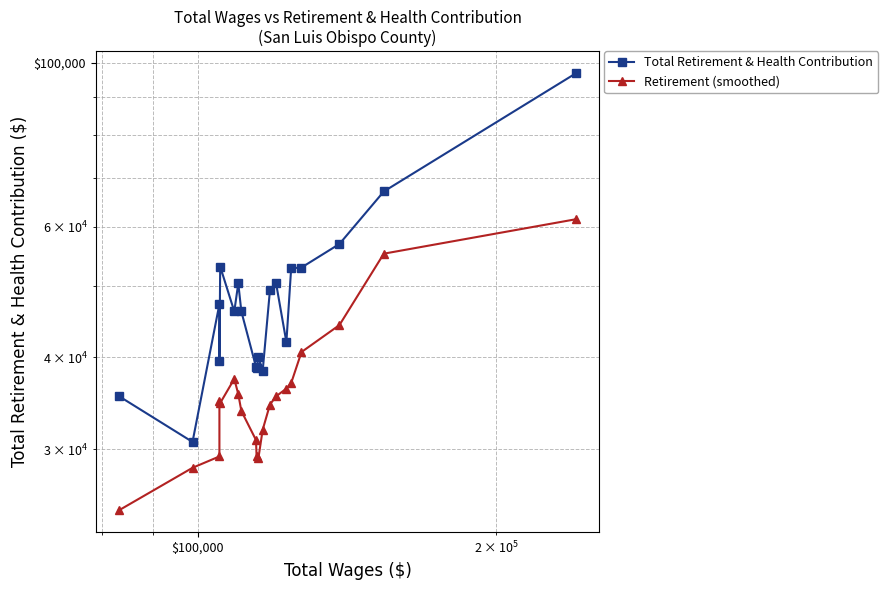

Reading left to right, extract all data points from this chart.

Total Retirement & Health Contribution: 35437.0	30712.0	47189.0	39515.0	53041.0	46117.0	50343.0	46117.0	38828.0	38658.0	39960.0	38328.0	49319.0	50371.0	41910.0	52767.0	52882.0	56908.0	67021.0	96924.0
Retirement (smoothed): 24805.9	28334.5	29354.0	34936.2	34668.2	37375.2	35644.2	33822.0	30900.8	29361.5	29236.5	31901.8	34504.5	35400.0	36262.0	36889.8	40639.2	44202.8	55213.2	61479.4